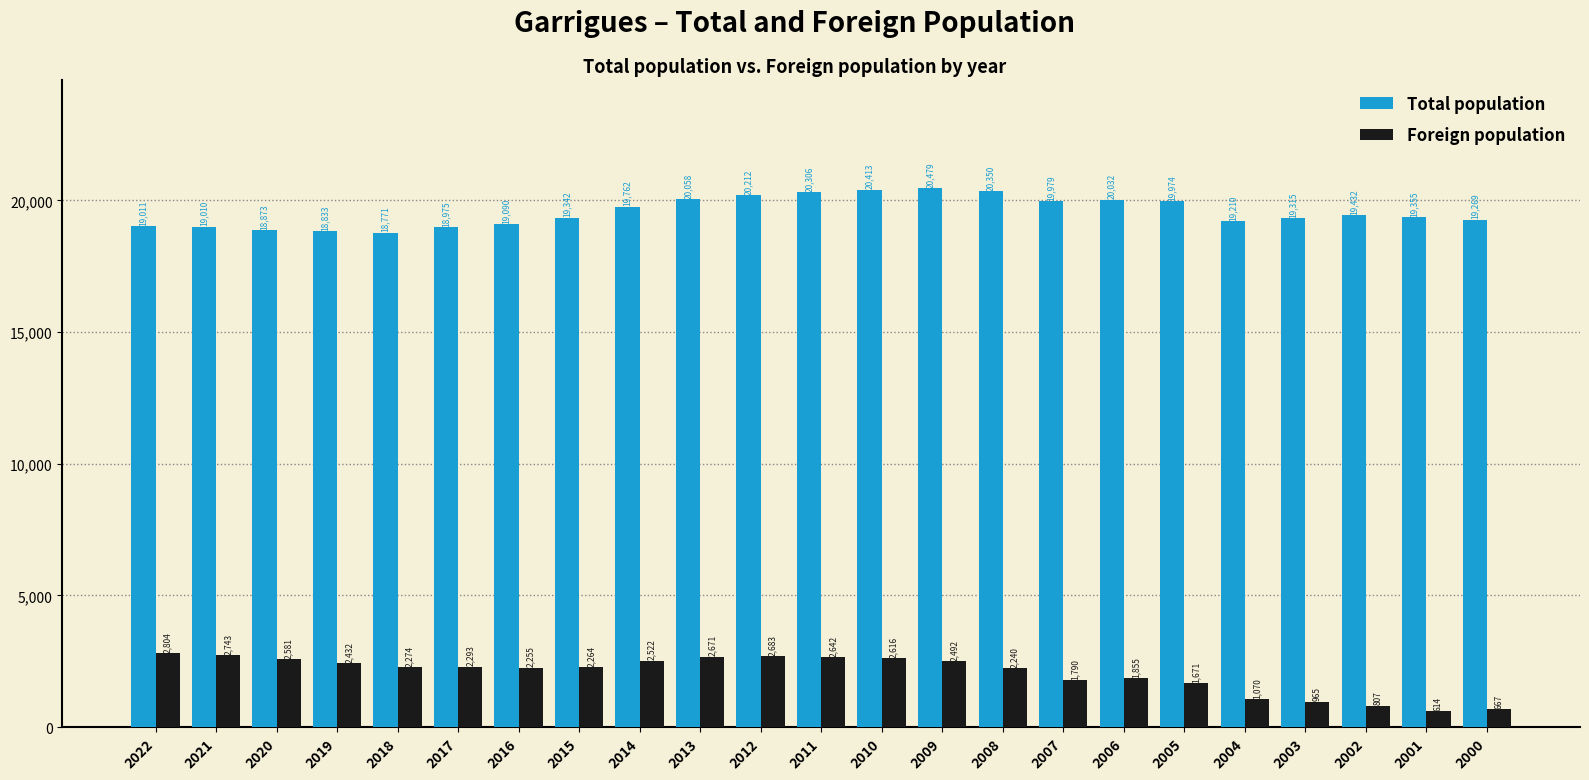

Is it true that Foreign population equals 1671 at 2005?

True